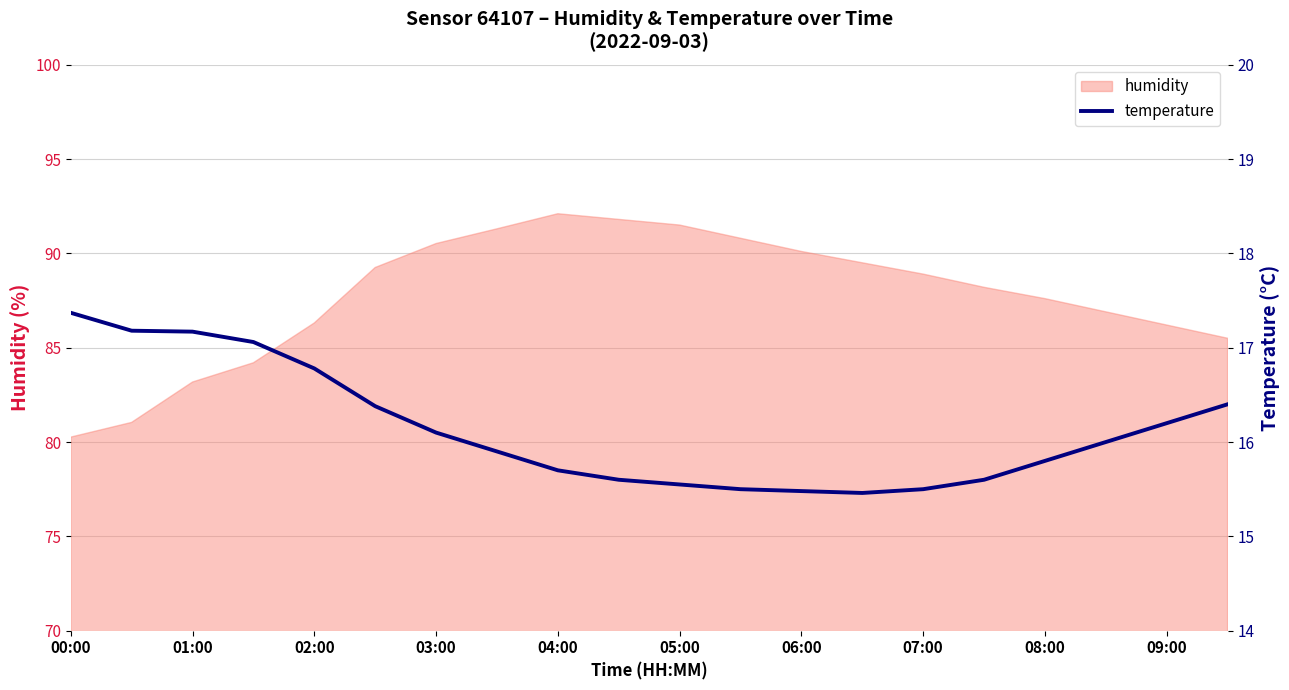

True or false: humidity has a value of 86.2 at 09:00.

True